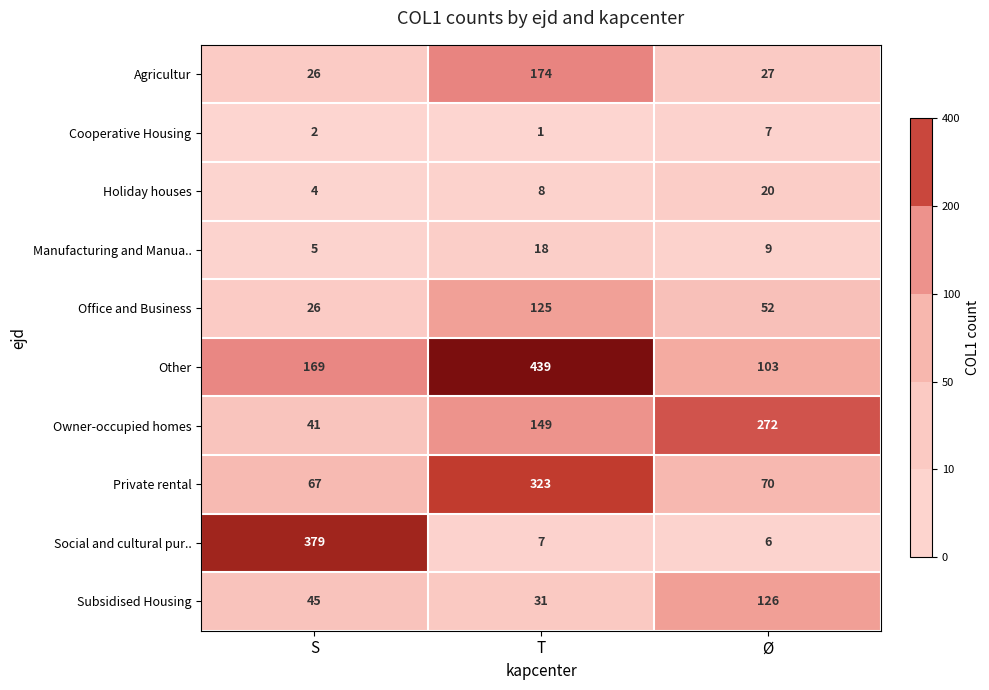

True or false: Holiday houses has a value of 20 at Ø.

True